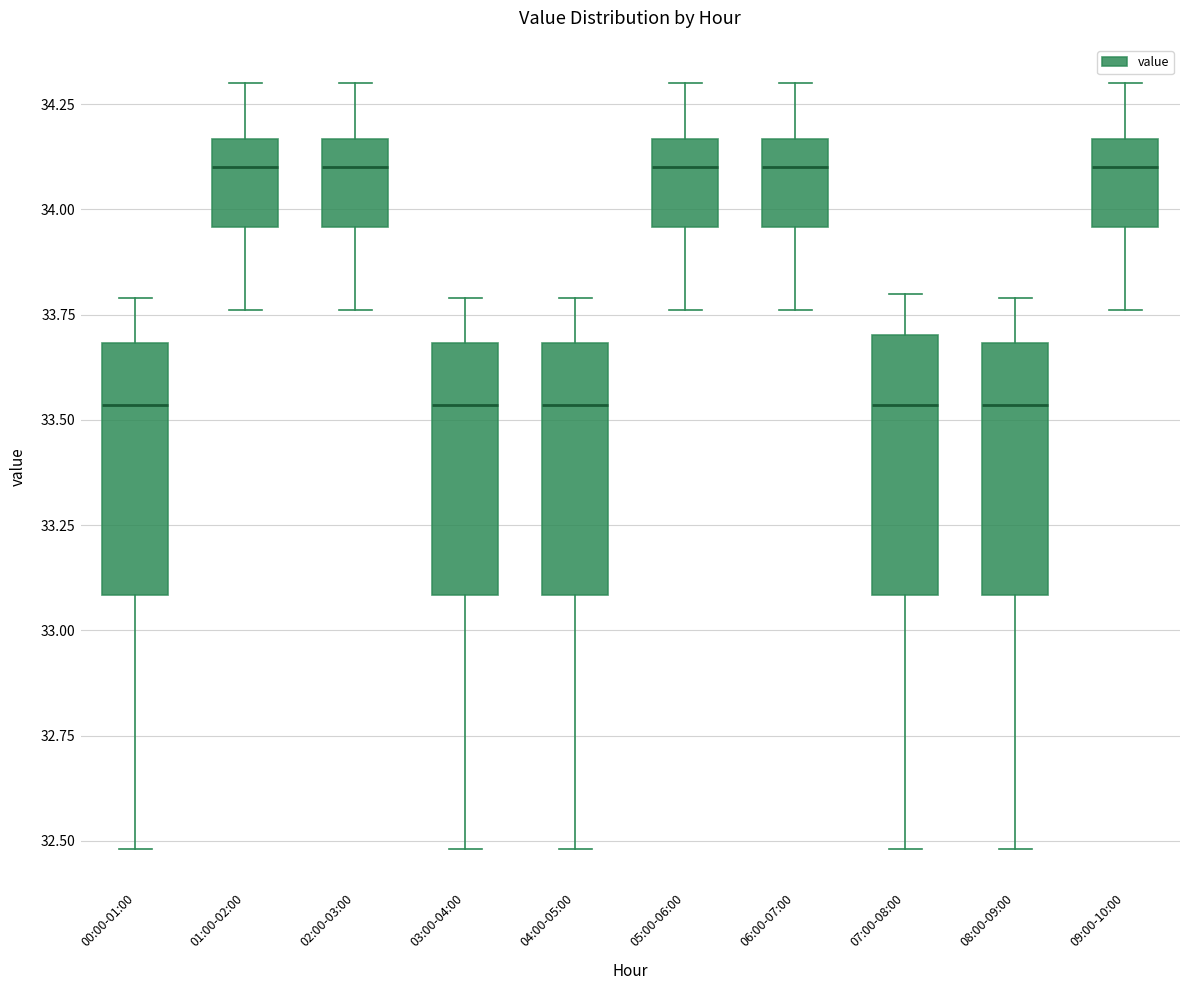

Where does the upper whisker of the box for 08:00-09:00 end on the y-axis? The values are not printed on the chart, so give them approximately, as read against the axis.

33.80